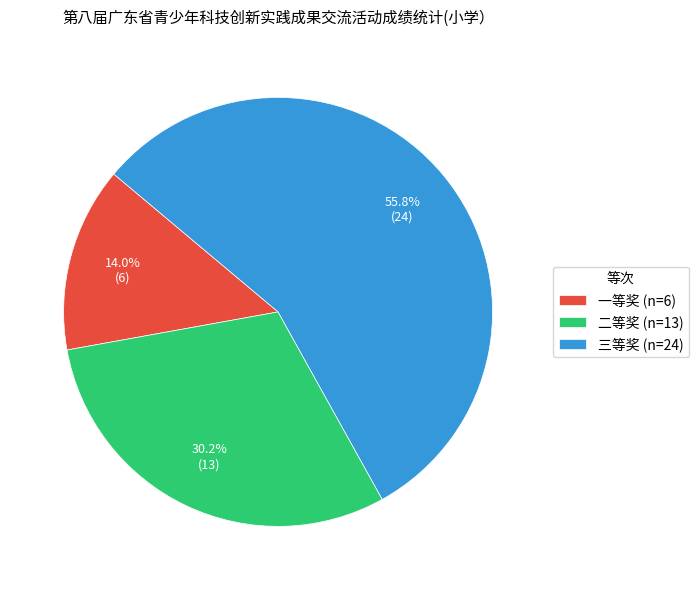

Which slice represents more than half of the pie?

三等奖